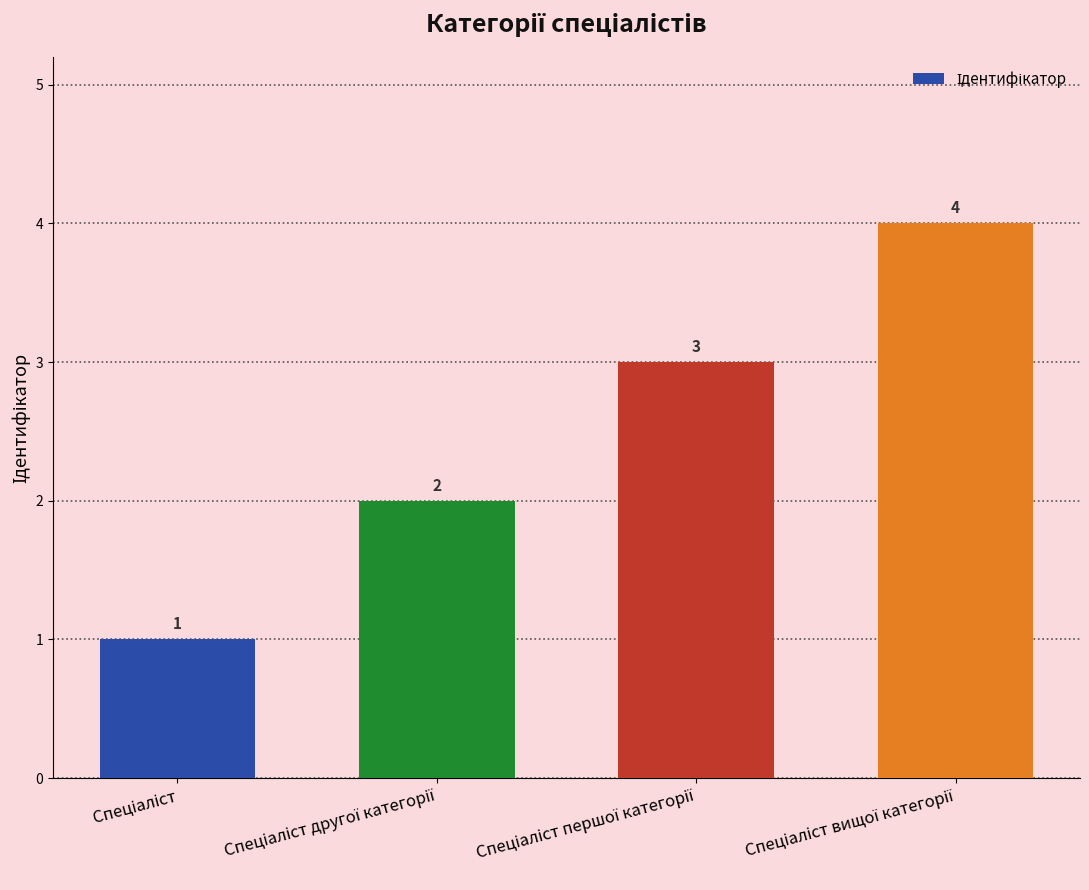

What is the value of the 1st bar from the left?

1